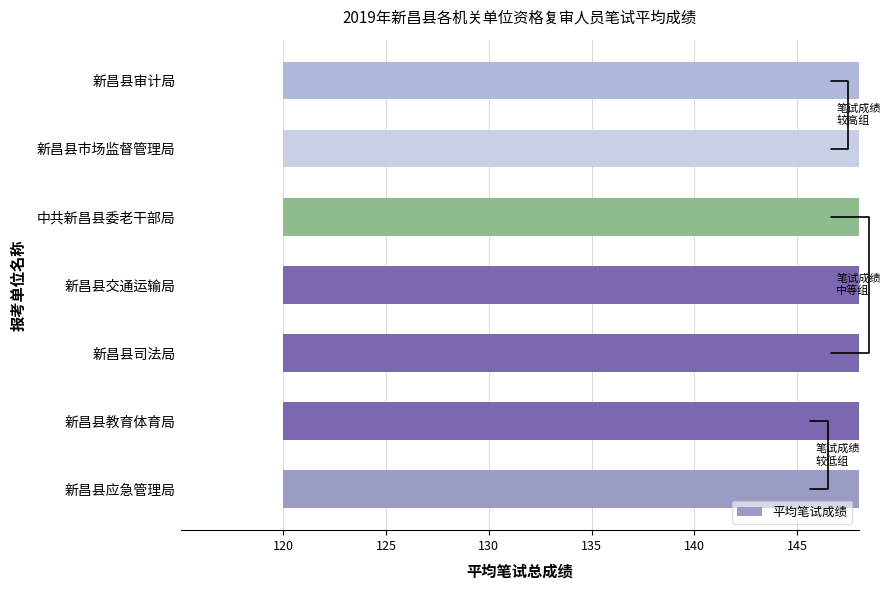

Are the bars grouped side by side (vs. stacked)?

No